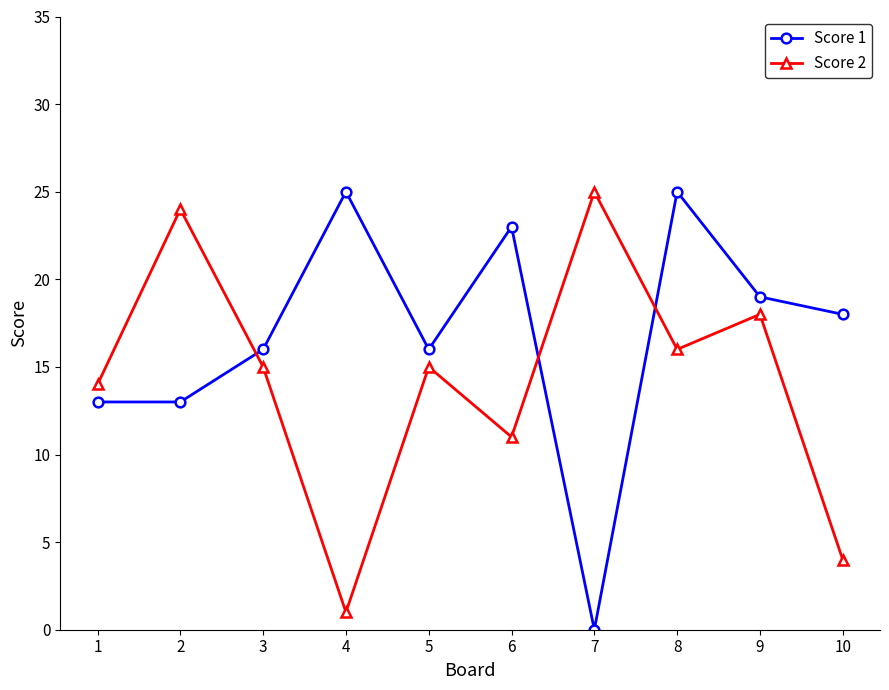

At which category does Score 2 reach its first local peak?

2